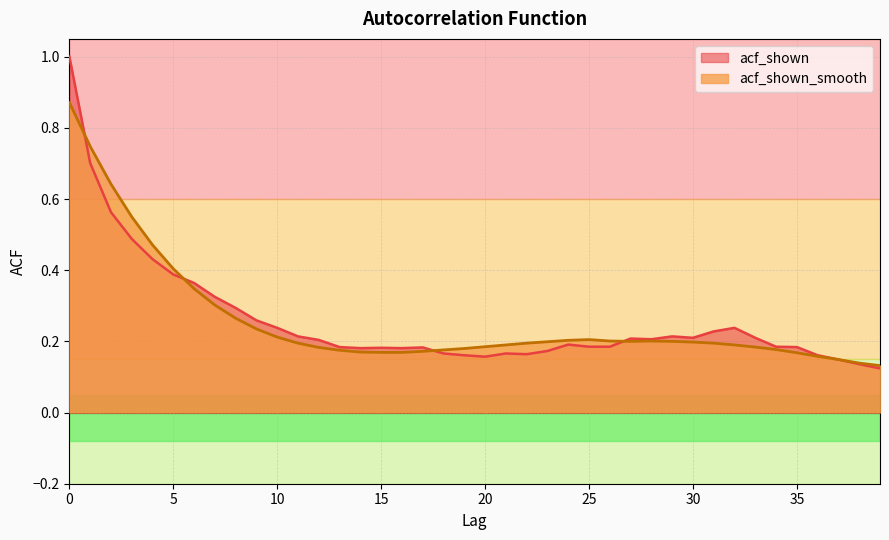

The value of acf_shown at 15 is 0.2. True or false?

True